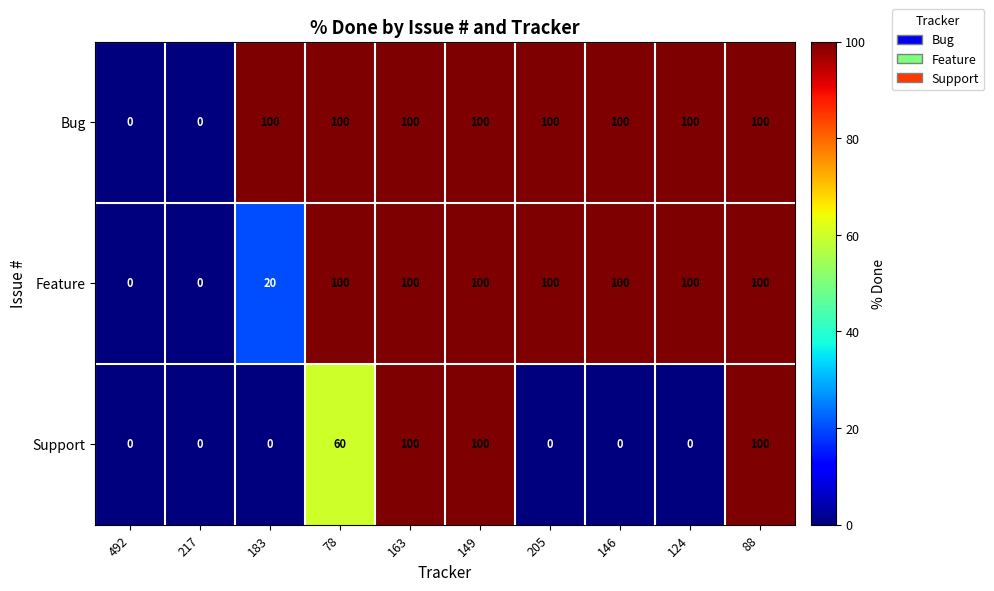

The Feature series shows 51 at 124. True or false?

False